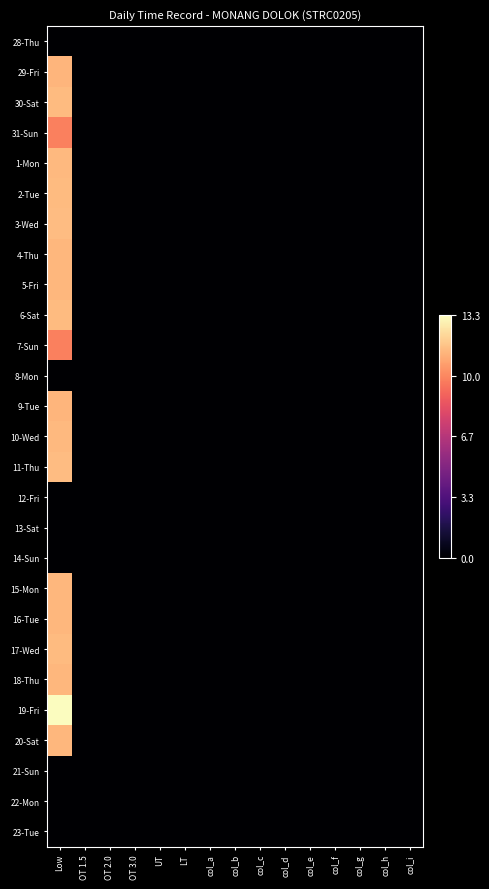

Which category has the lowest value across all series?

Low